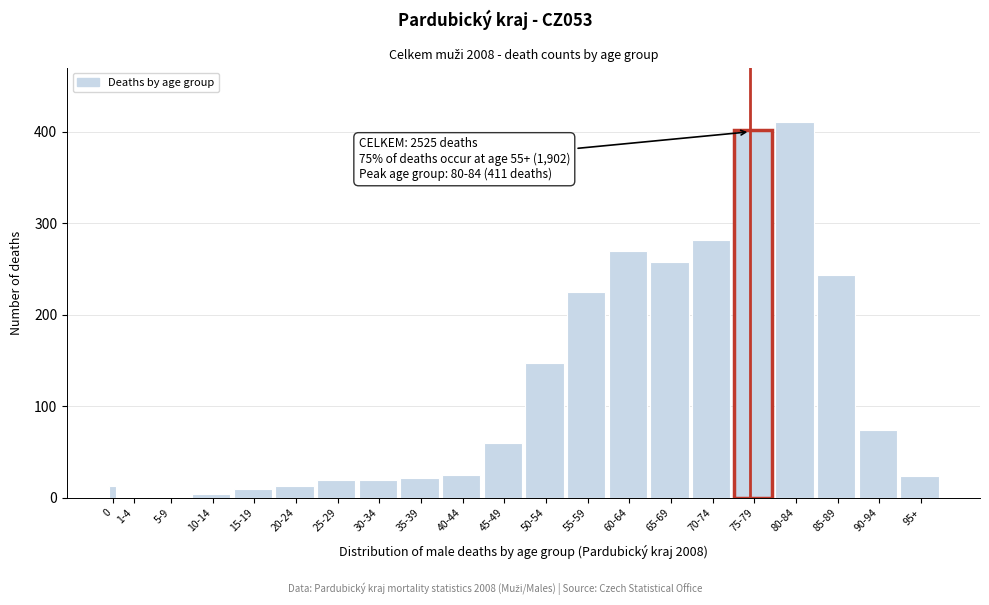

Where is the data nearest to the value 205?

55-59